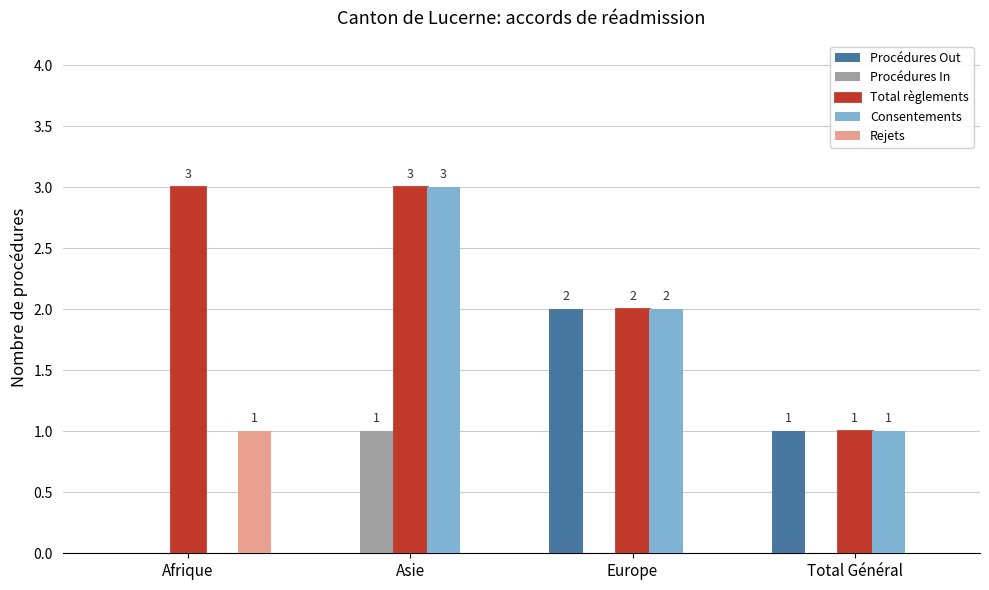

What is the average value of the Procédures Out series?

1